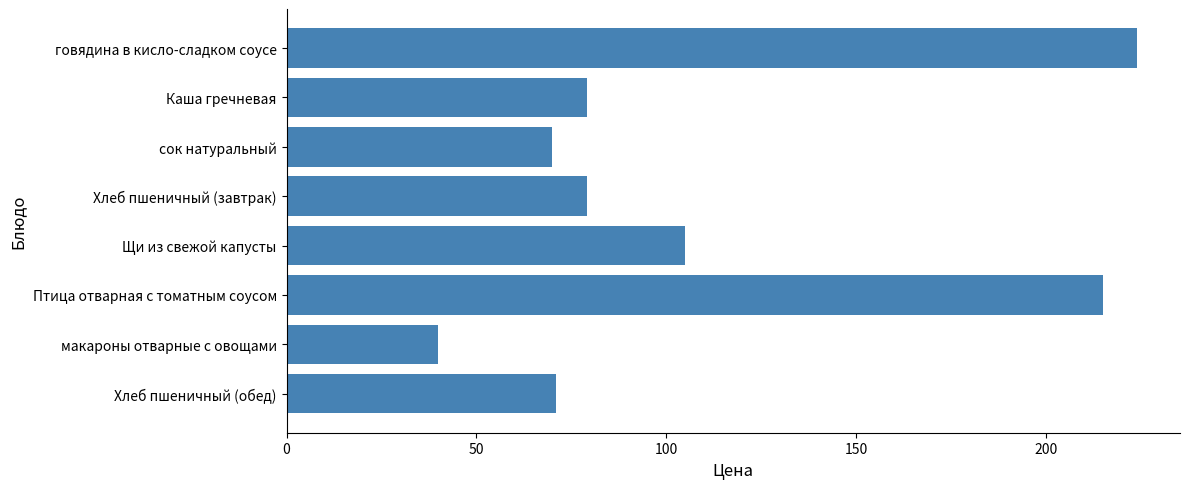

What is the difference between the maximum and minimum values?

184